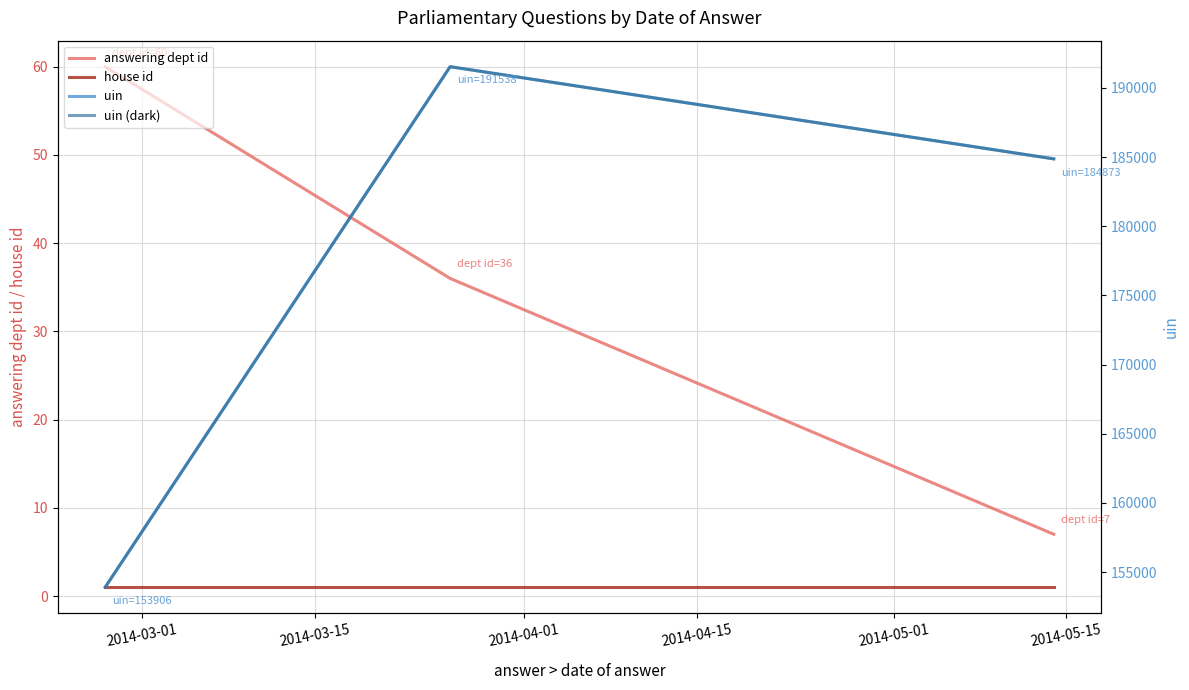

What is the lowest value of the answering dept id series?

7